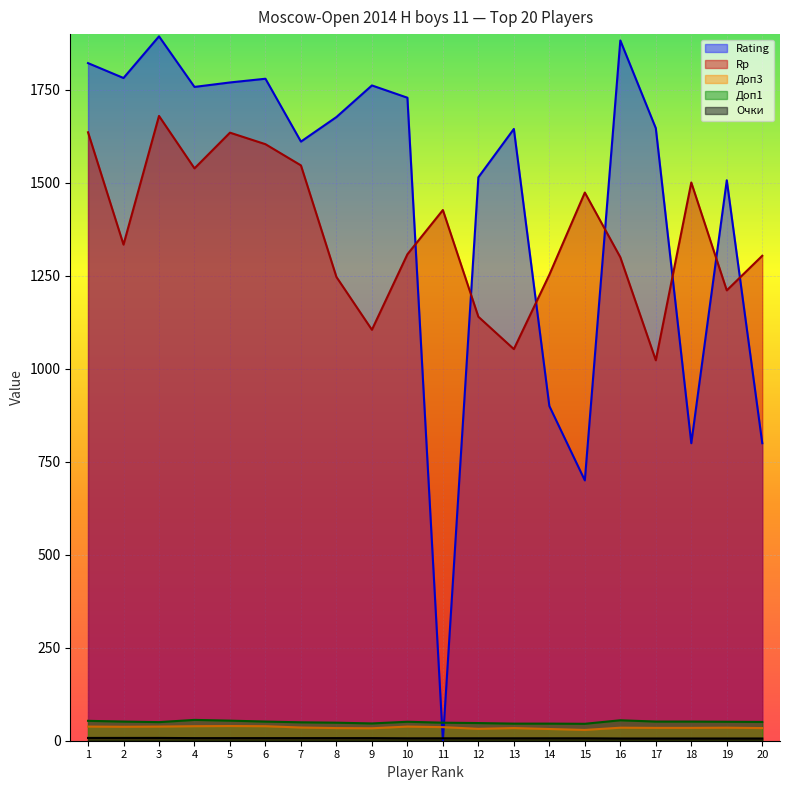

How many interior local valleys does the Доп3 series have?

4